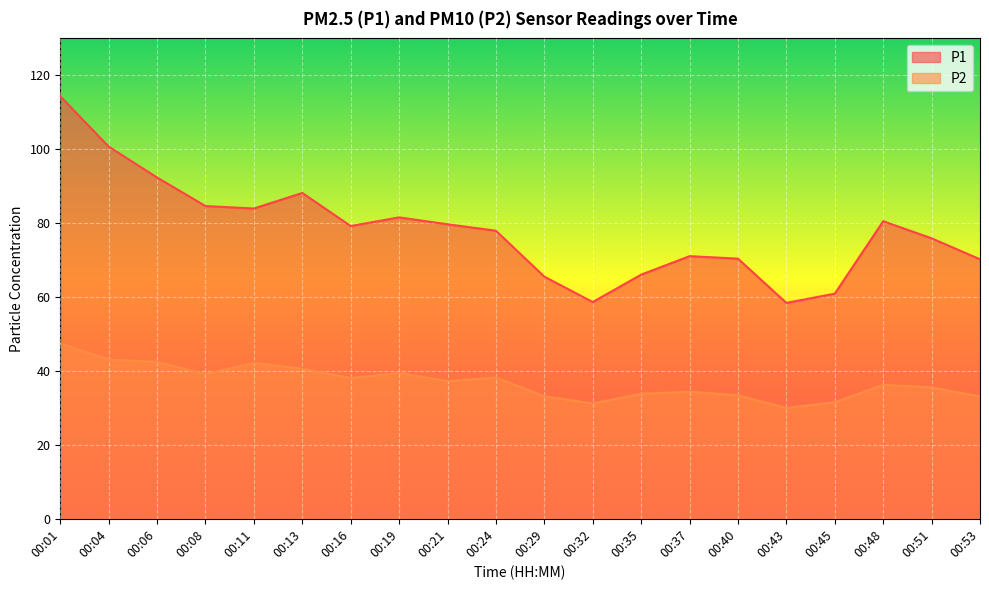

True or false: P2 has more than 2 points higher than both neighbors.

True